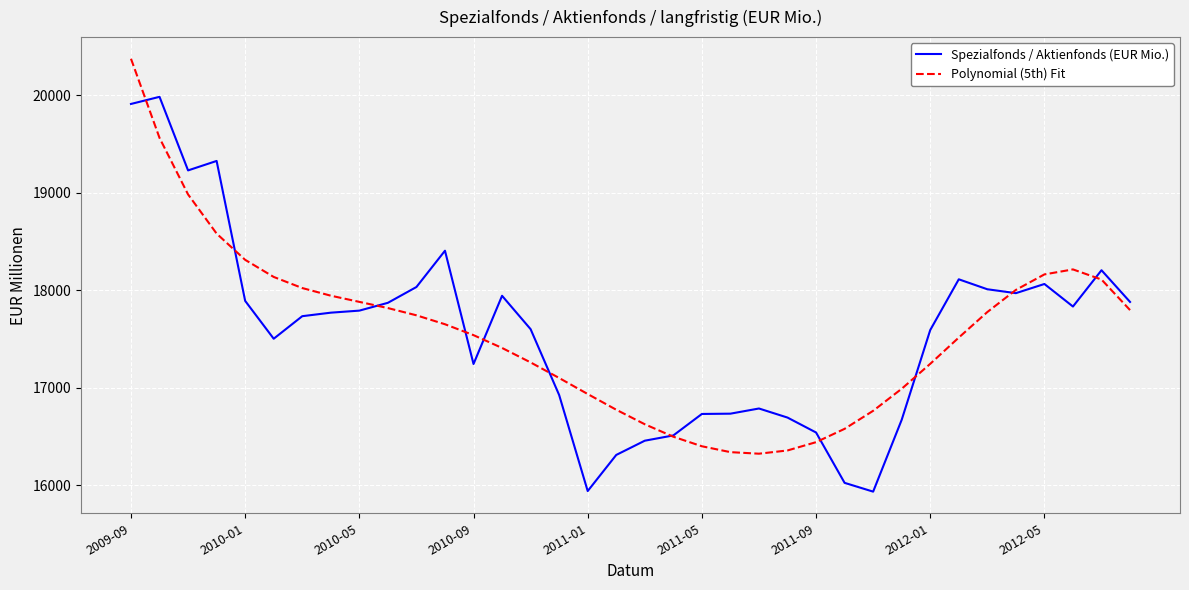

What is the difference between the second highest and minimum values in the Polynomial (5th) Fit series?

3236.5